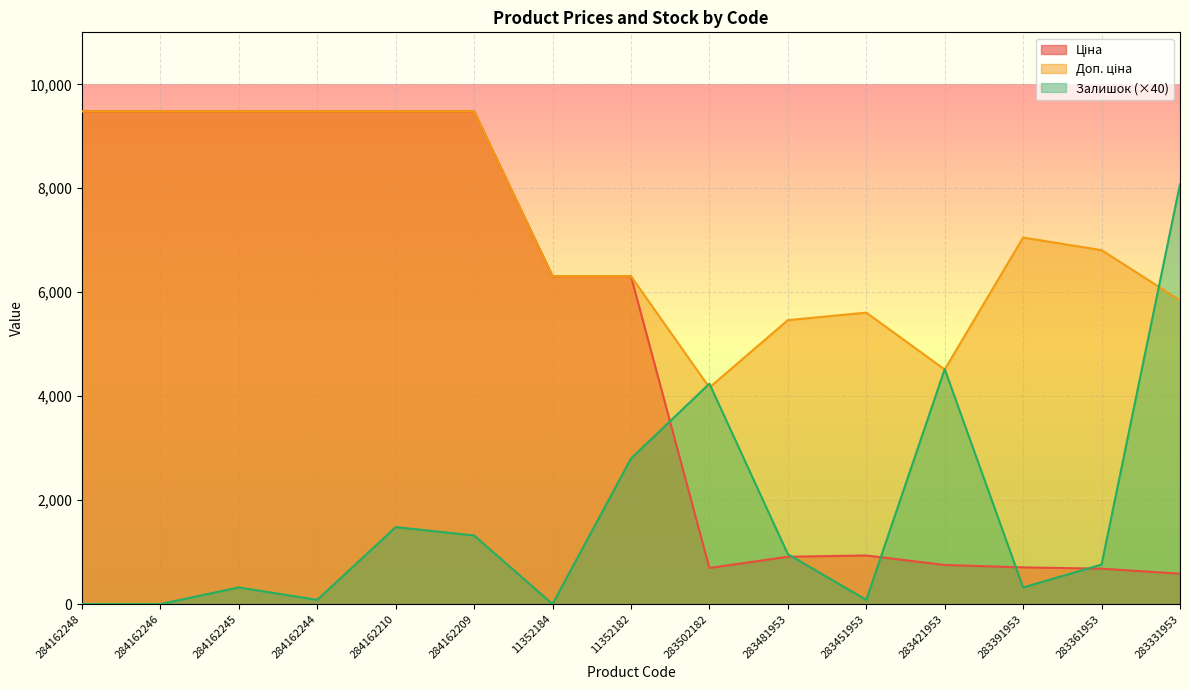

Read the Ціна value at 283451953.

934.5